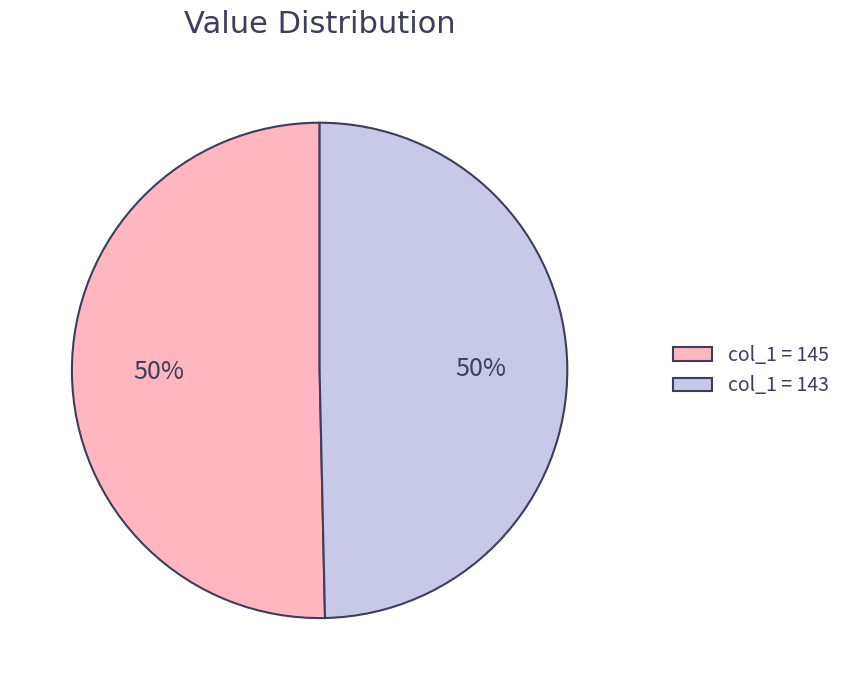

Is it true that col_1 = 143 is 41% of the pie?

False